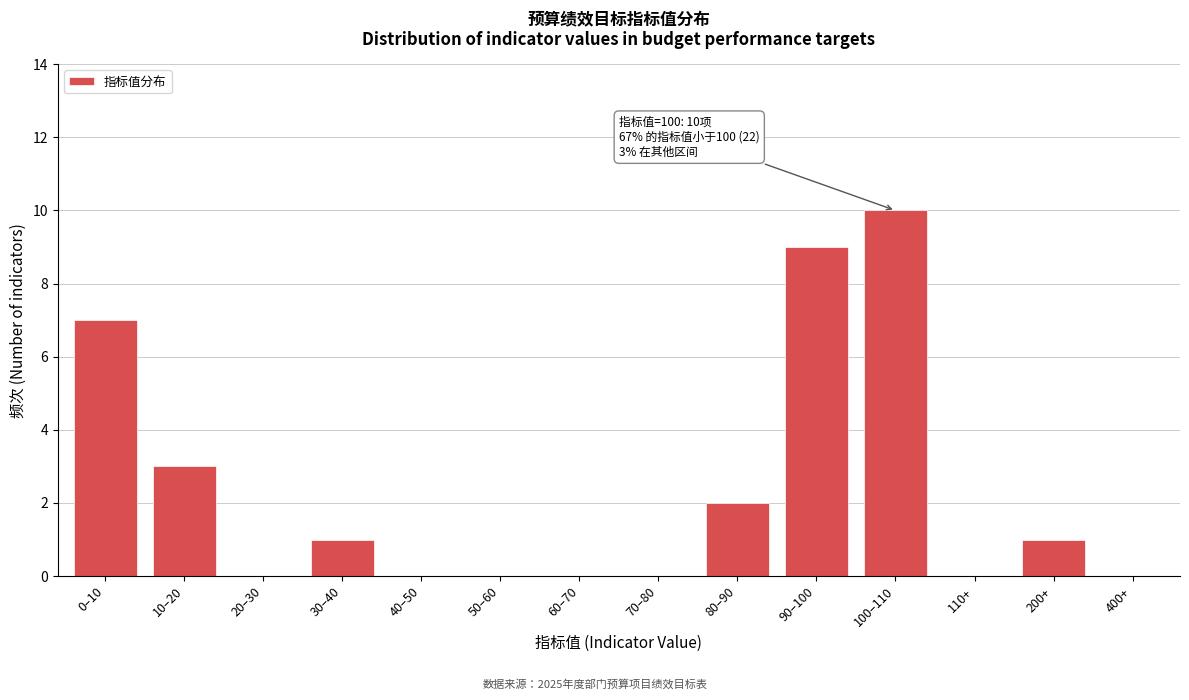

Reading left to right, extract all data points from this chart.

0–10=7	10–20=3	20–30=0	30–40=1	40–50=0	50–60=0	60–70=0	70–80=0	80–90=2	90–100=9	100–110=10	110+=0	200+=1	400+=0